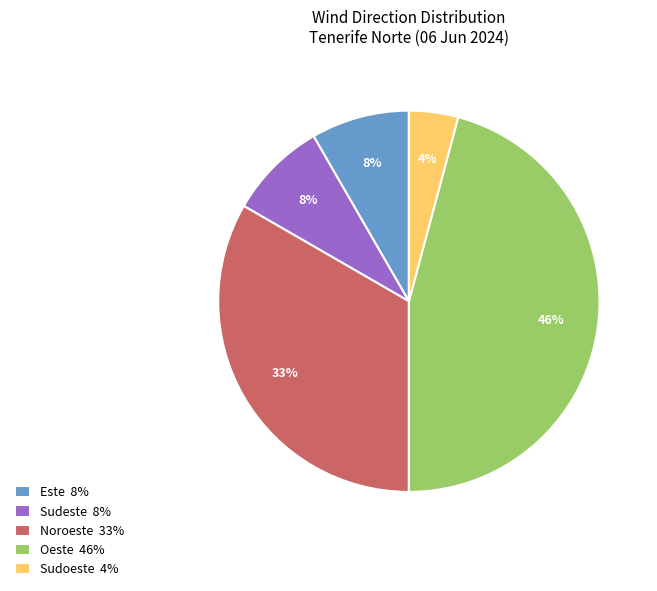

To the nearest percent, what is the difference between the largest and smallest slice percentages?

42%